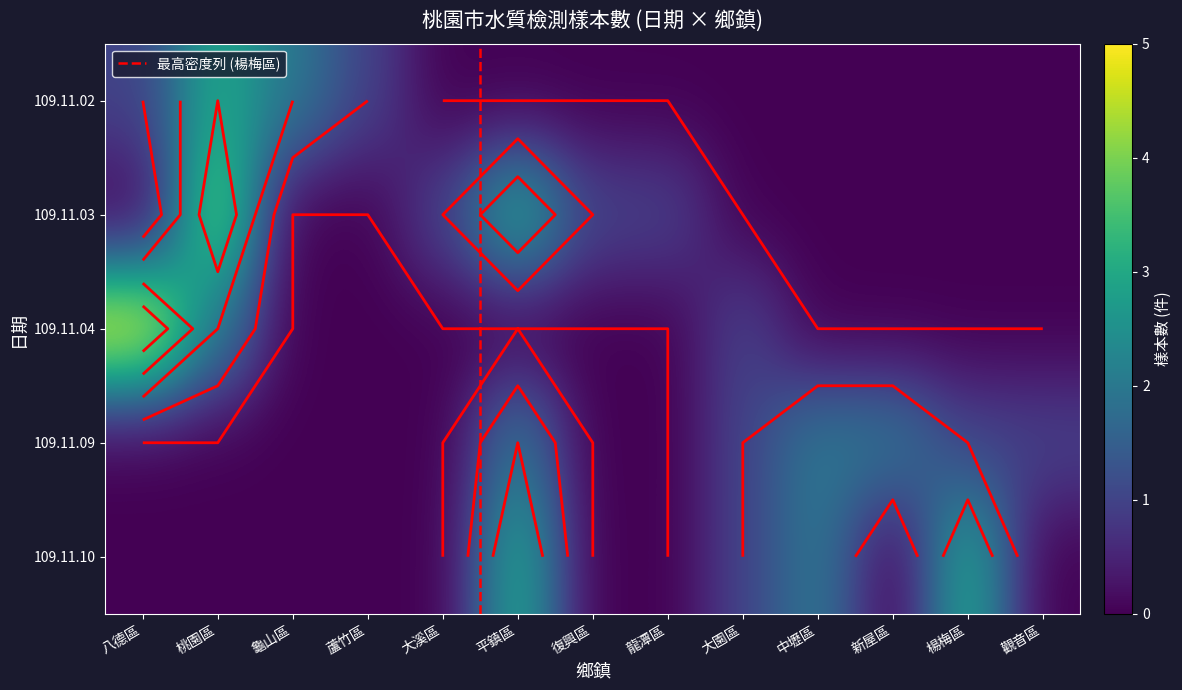

What is the difference between the maximum and minimum values in the 109.11.04 series?

5